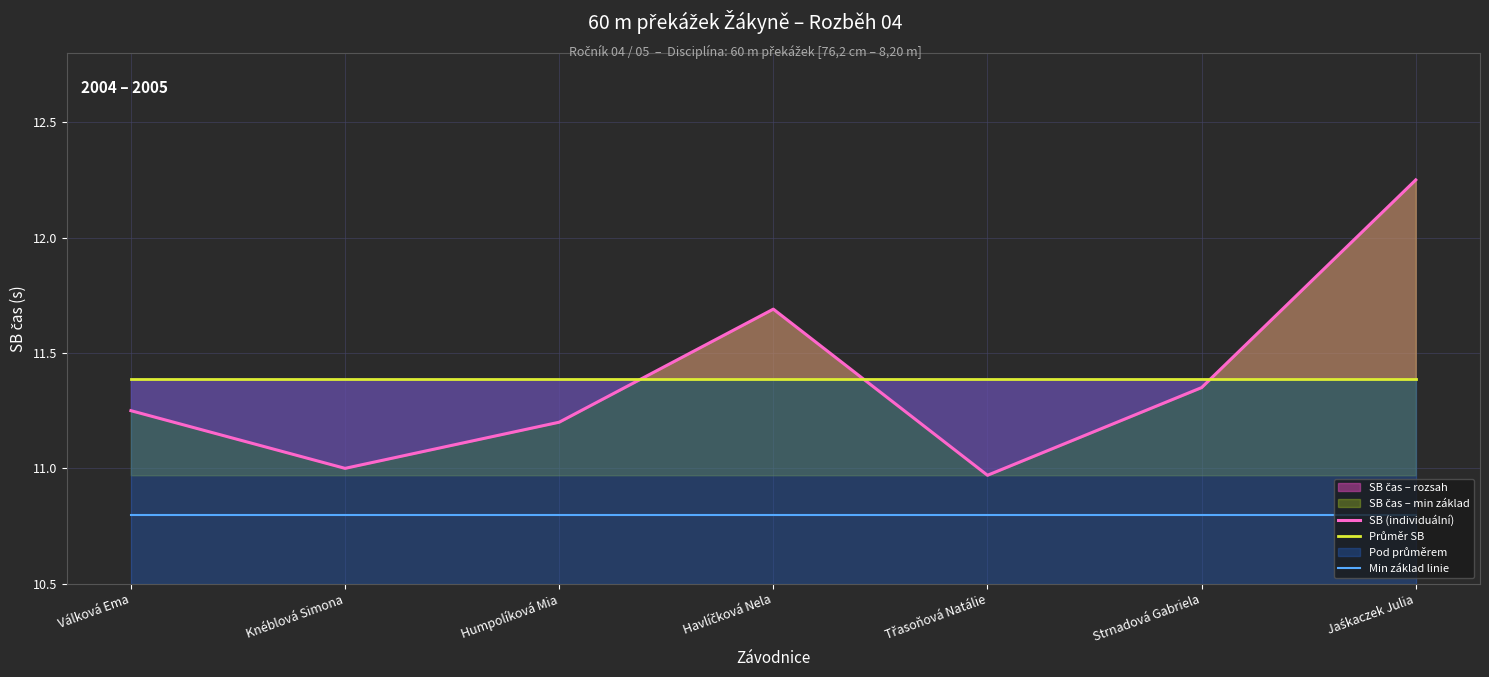

What is the label of the 3rd point from the right?

Třasoňová Natálie